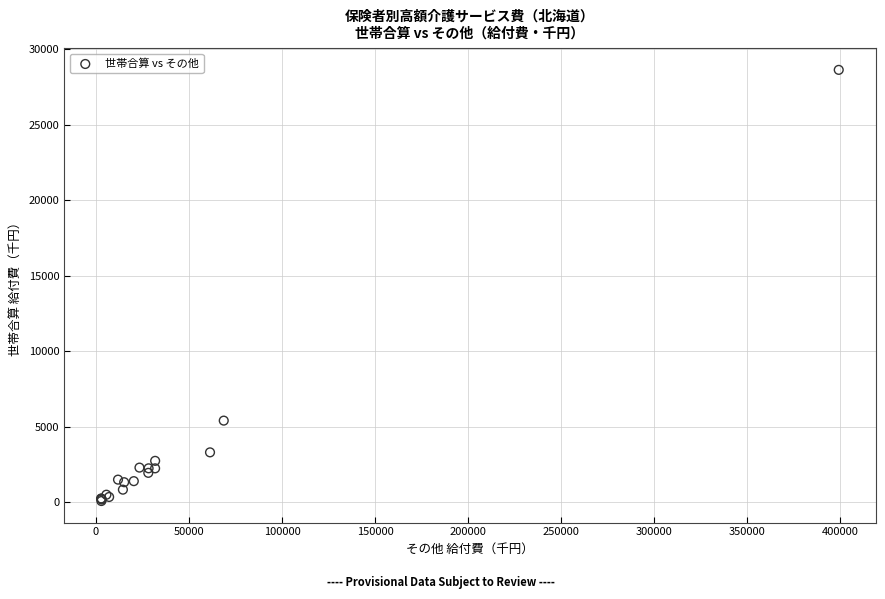

What Y value in the scatter plot is closest to 14347?

5398.4